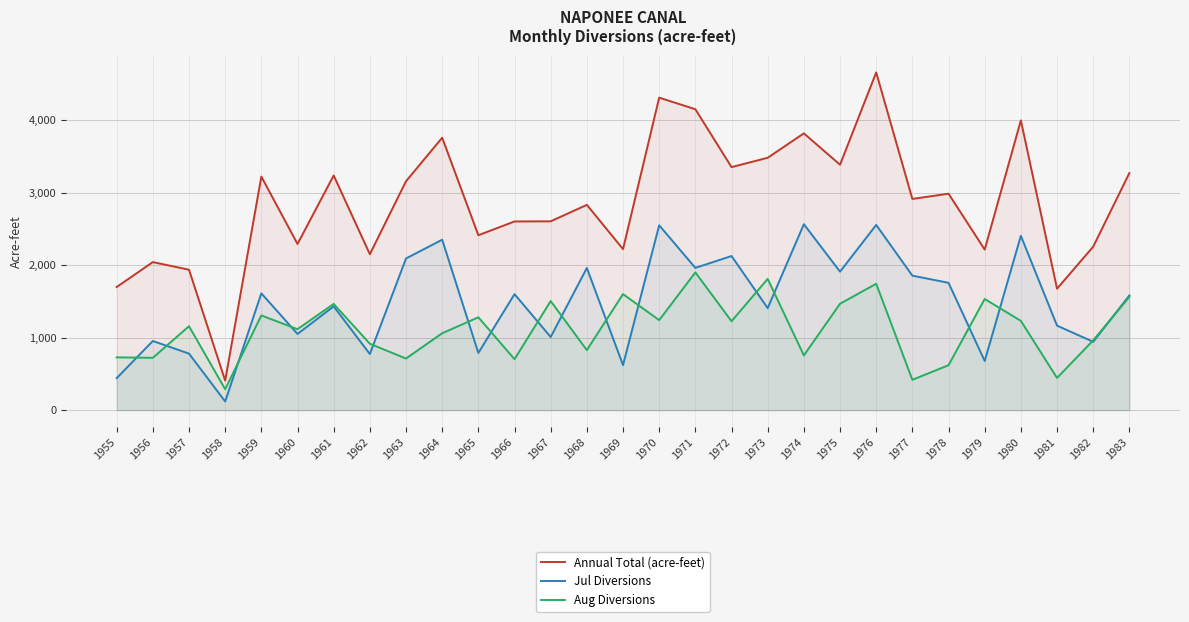

Read the Jul Diversions value at 1961, to the nearest 50.

1450